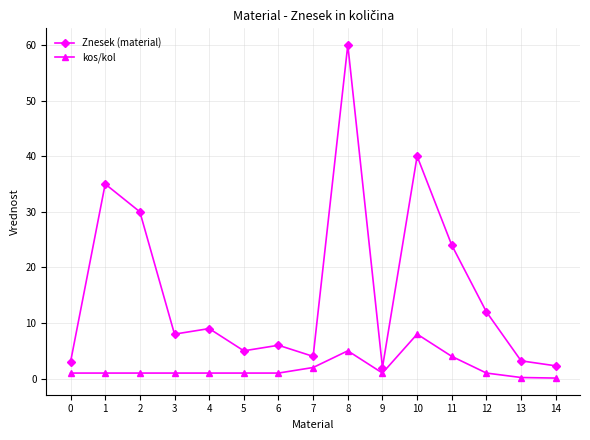

What is the difference between the kos/kol values at 12 and 13?

0.8